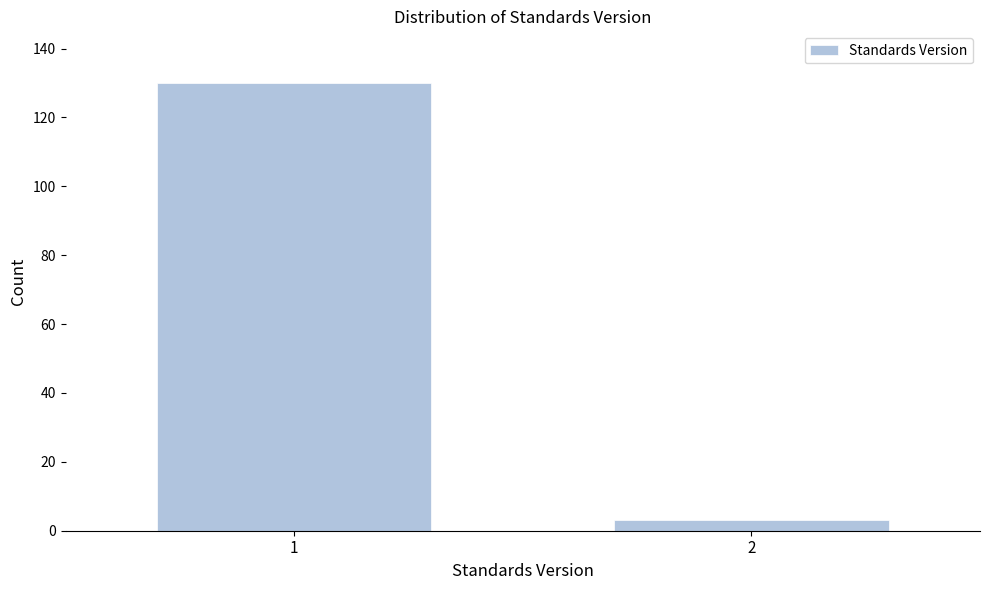

Reading right to left, transcribe all the data shown in this chart.

2=3	1=130